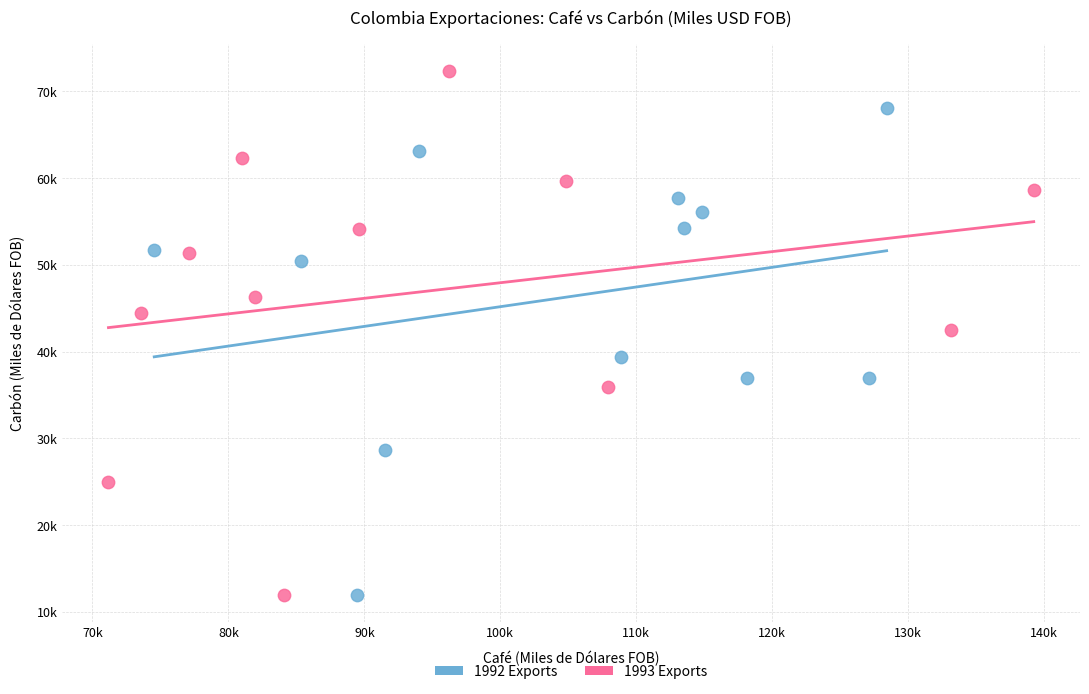

What are all the series names shown in the legend?

1992 Exports, 1993 Exports